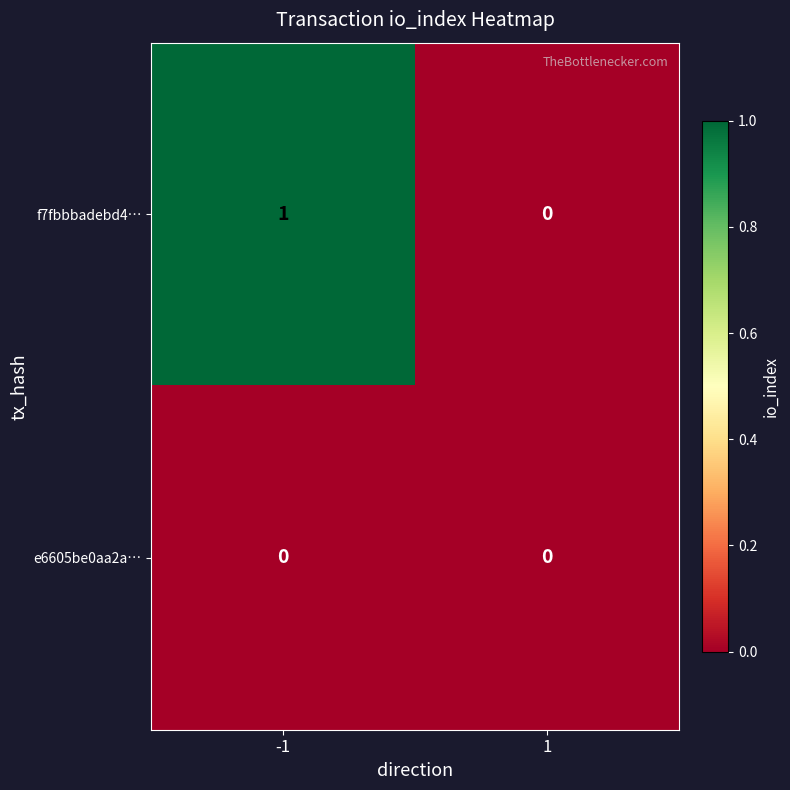

List the series in order of their peak value, highest first.

f7fbbbadebd4…, e6605be0aa2a…